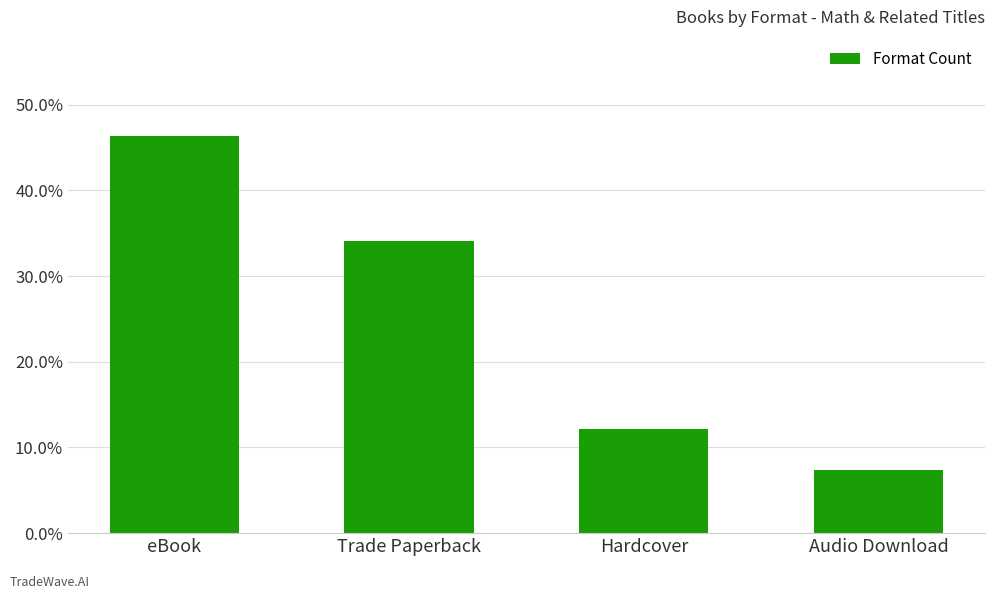

Does the chart contain any negative values?

No